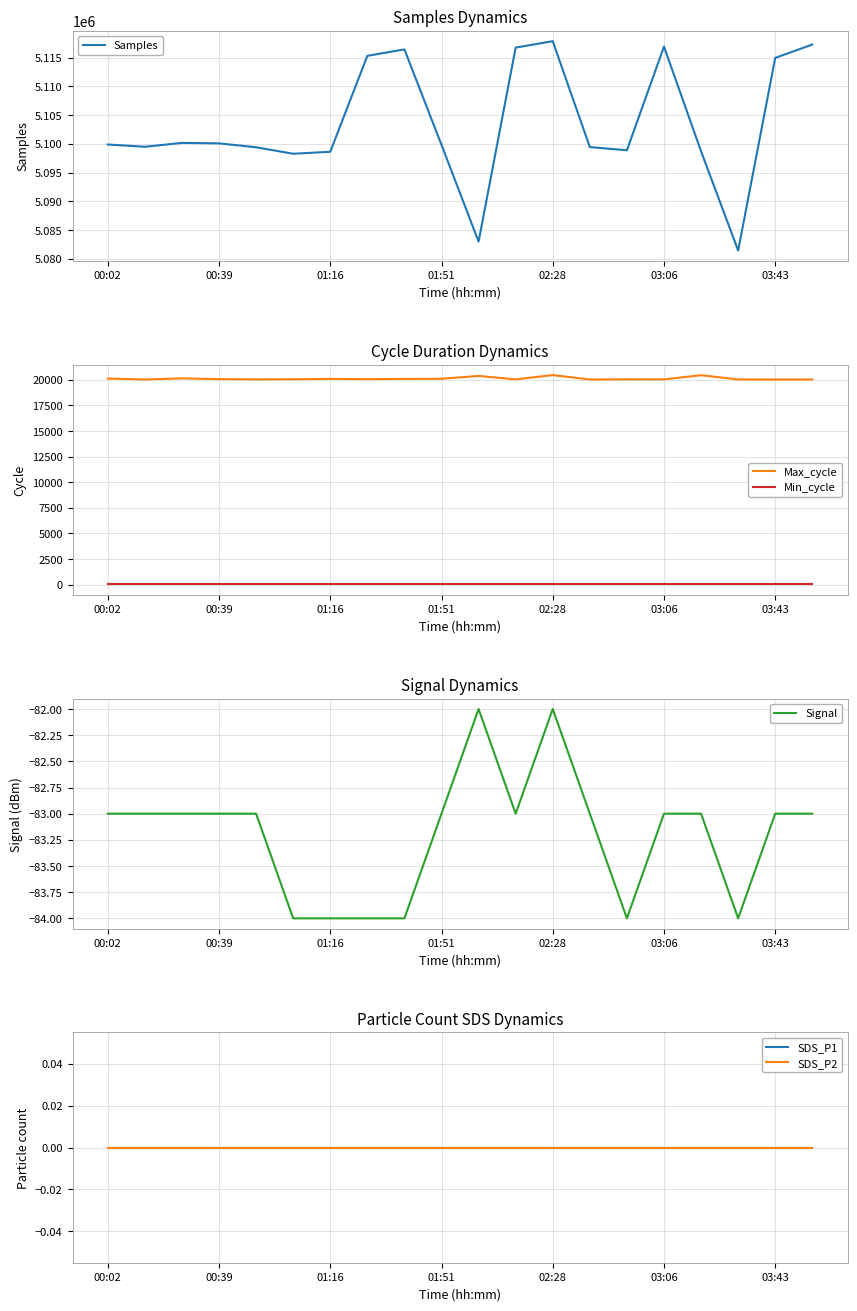

Count the number of categories in the chart.

20